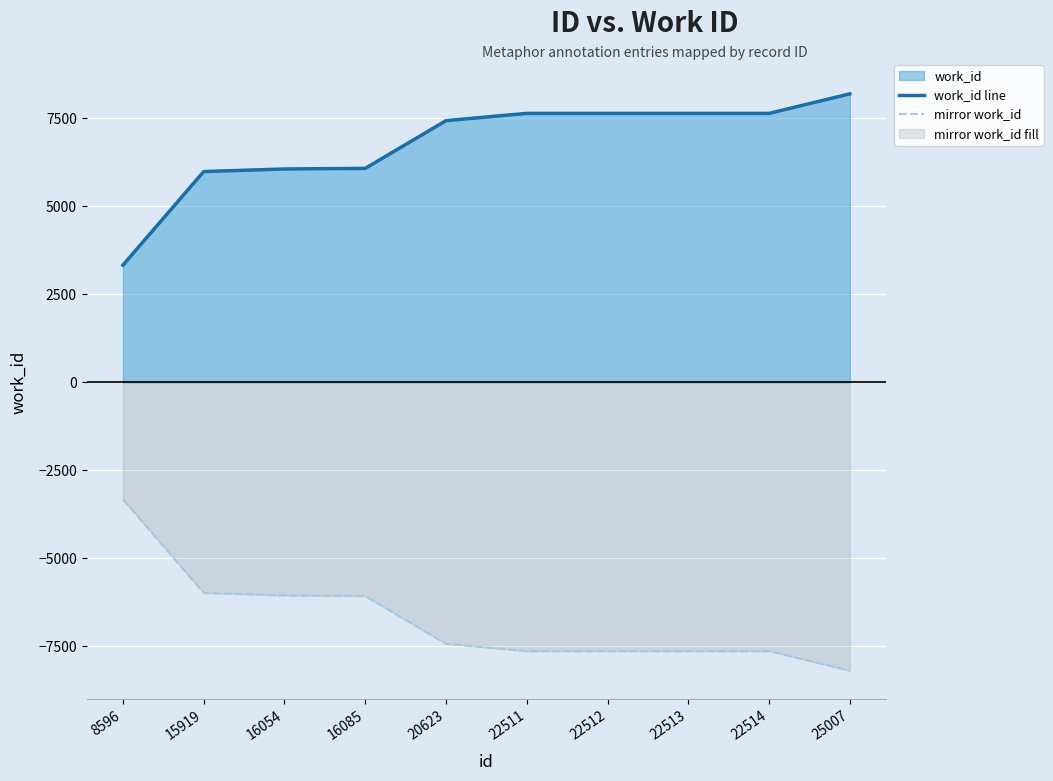

Reading left to right, what are all the values shown in this chart?

work_id line: 3327	5986	6059	6076	7432	7639	7639	7639	7639	8194
mirror work_id line: -3327	-5986	-6059	-6076	-7432	-7639	-7639	-7639	-7639	-8194